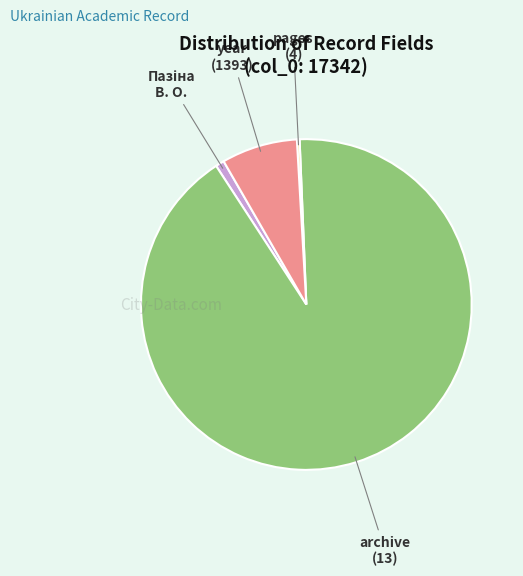

Does any single category account for the majority?

Yes